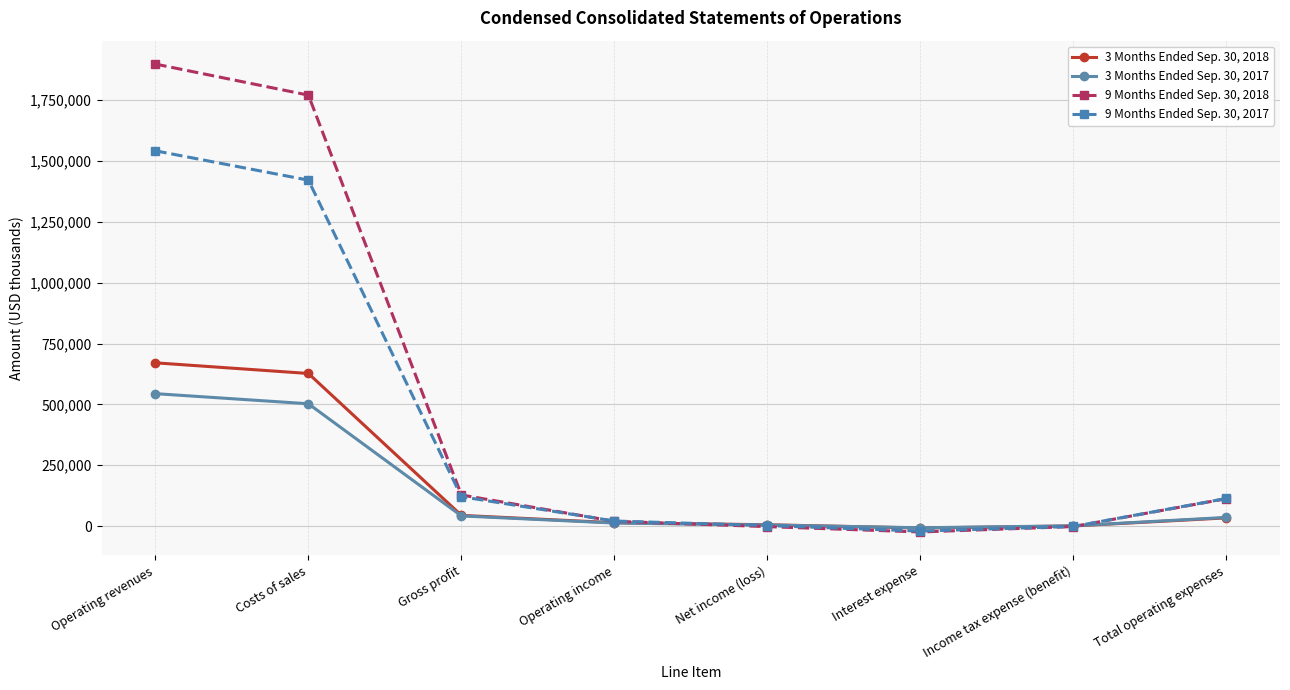

What is the average value of the 9 Months Ended Sep. 30, 2018 series?

487563